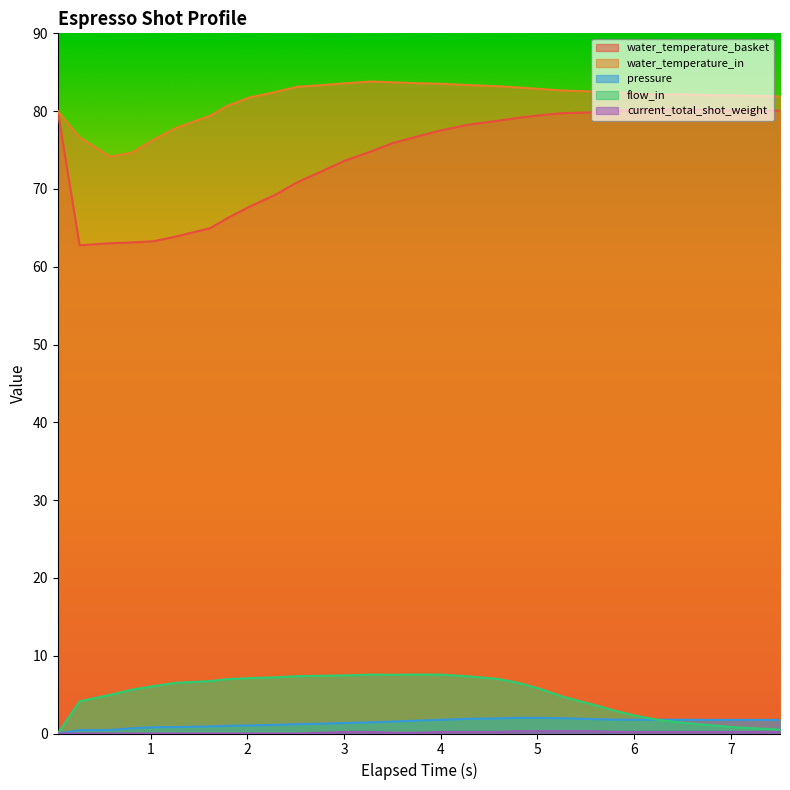

Which series has the largest total across all categories?

water_temperature_in